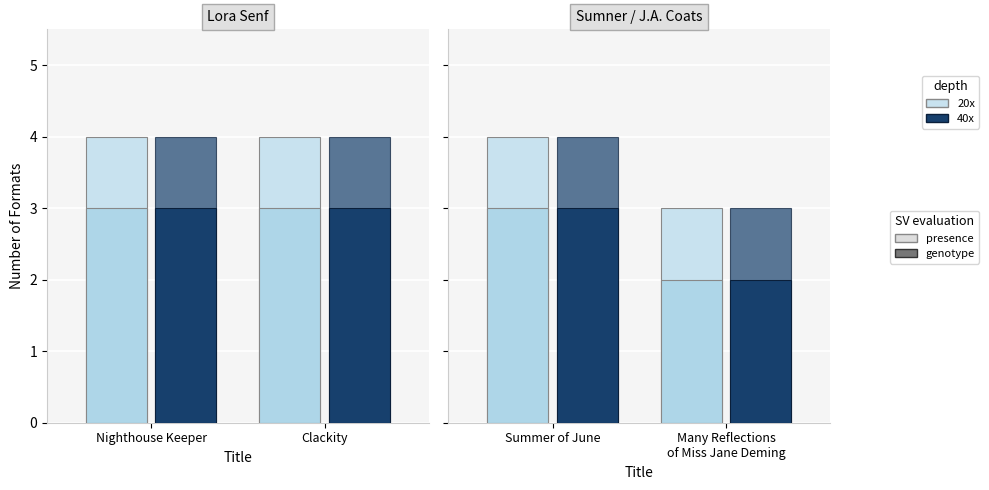

How many groups of bars are there?

4